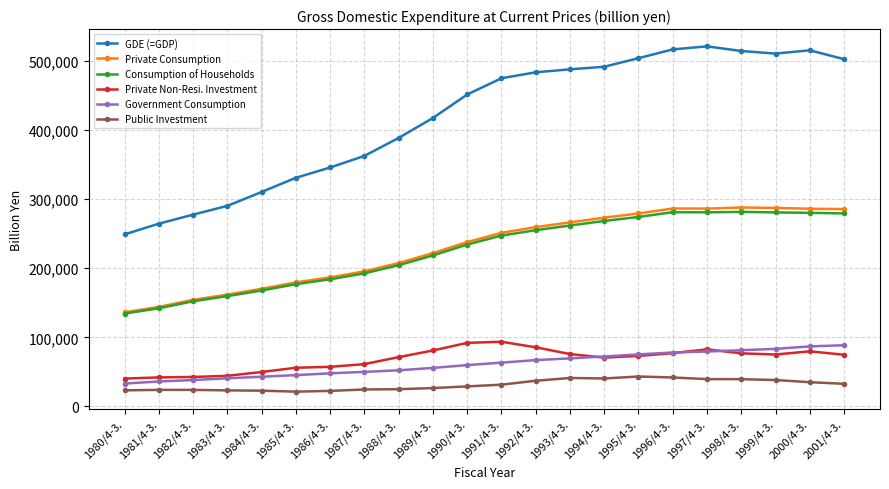

The value of Private Consumption at 1980/4-3. is 136296.3. True or false?

True